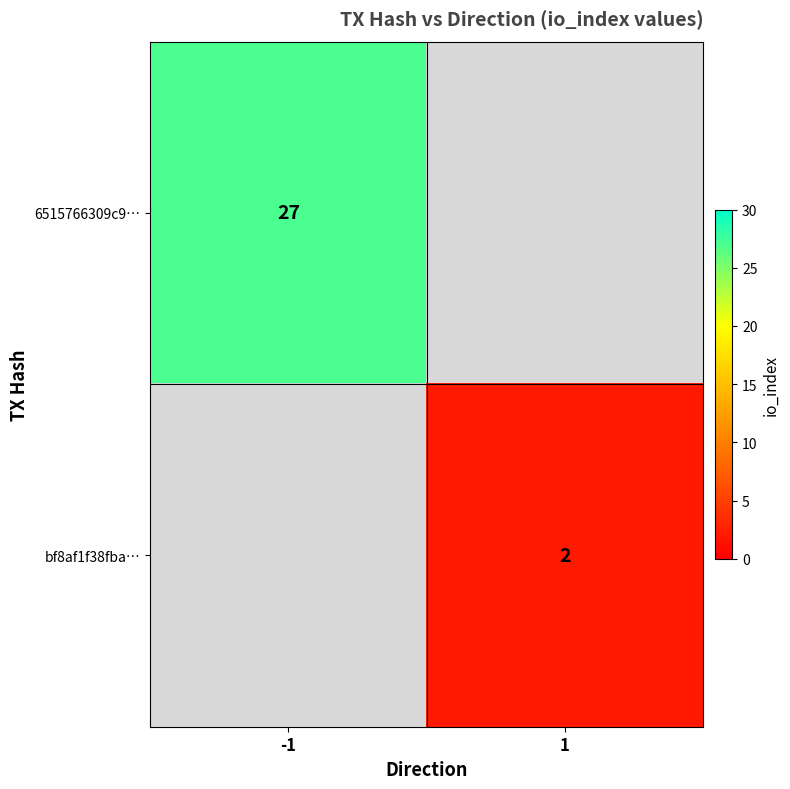

Is it true that bf8af1f38fba… equals 2 at 1?

True